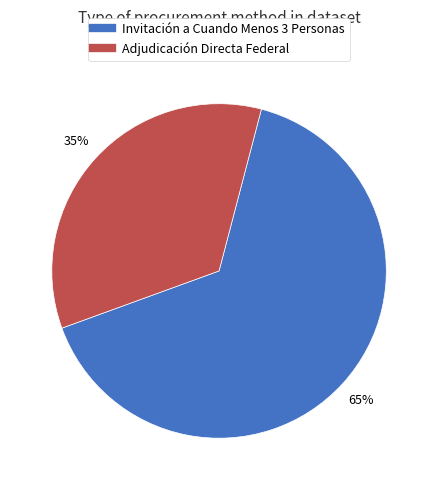

To the nearest percent, what is the combined percentage of Invitación a Cuando Menos 3 Personas and Adjudicación Directa Federal?

100%